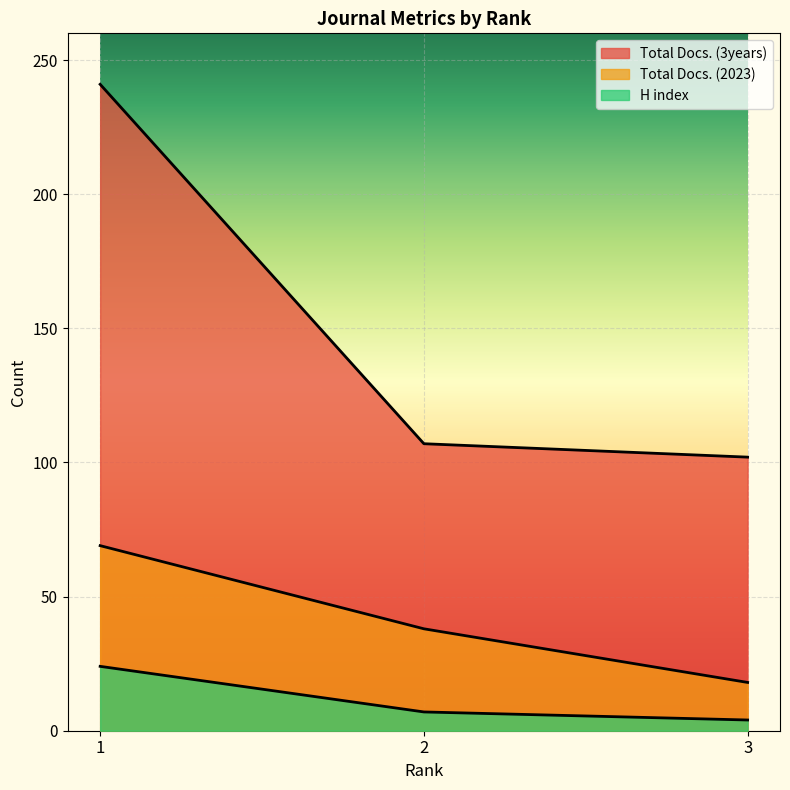

Reading left to right, what are all the values shown in this chart?

H index: 1=24	2=7	3=4
Total Docs. (2023): 1=69	2=38	3=18
Total Docs. (3years): 1=241	2=107	3=102